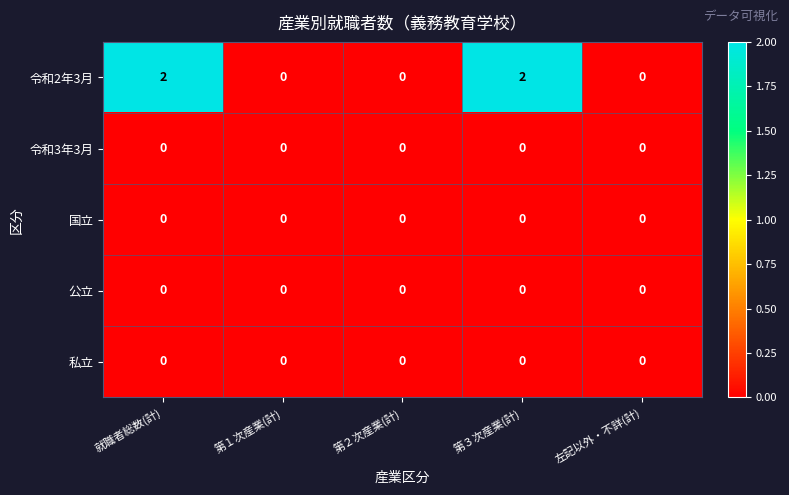

Between 第２次産業(計) and 第３次産業(計), which series saw the biggest shift?

令和2年3月